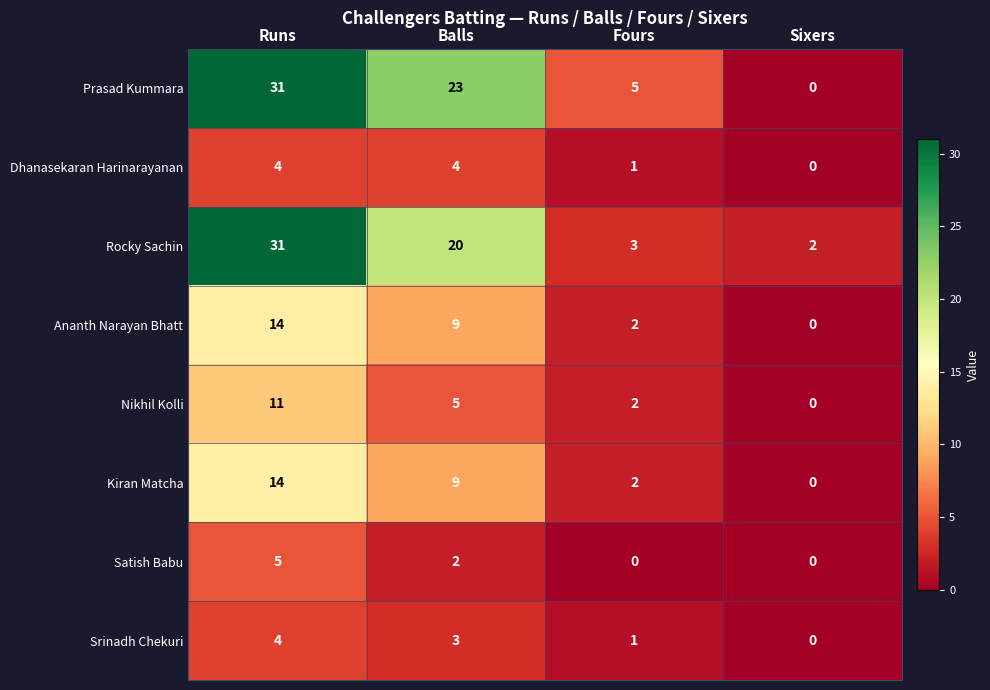

What is the total value across all series at Balls?

75